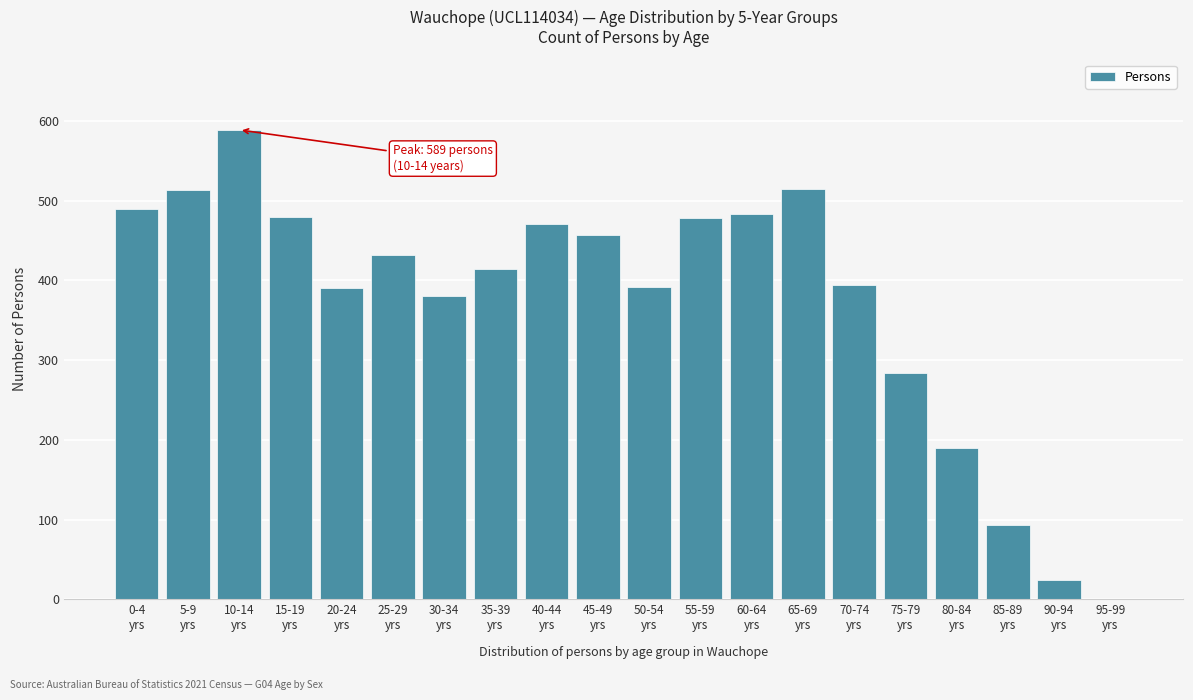

What is the greatest value displayed?

589